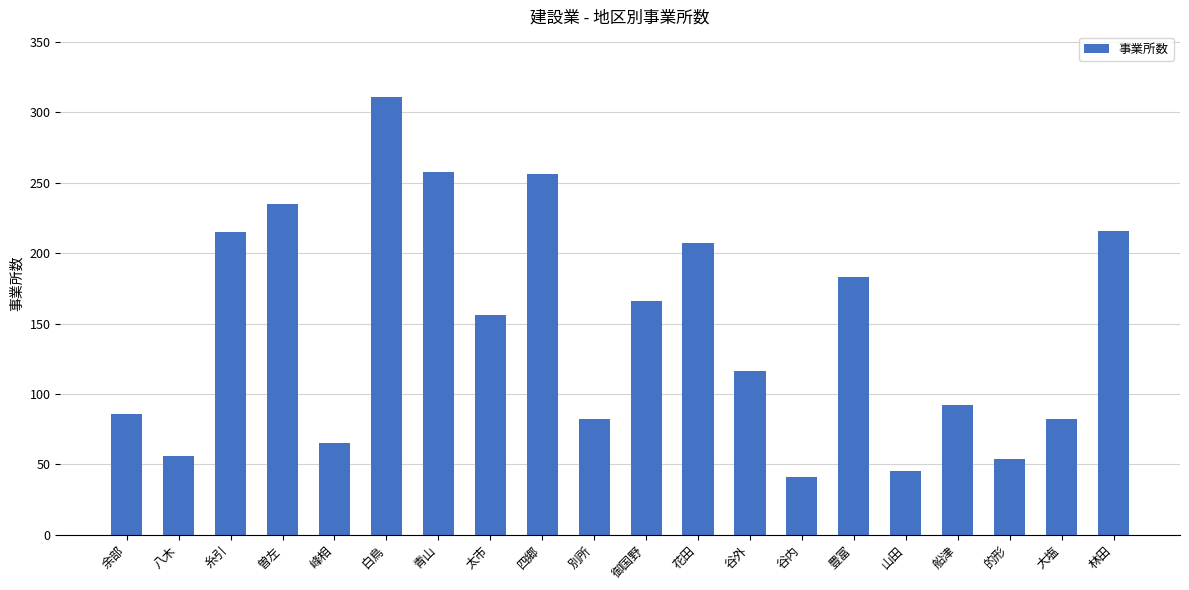

Which has a higher value, 谷内 or 大塩?

大塩